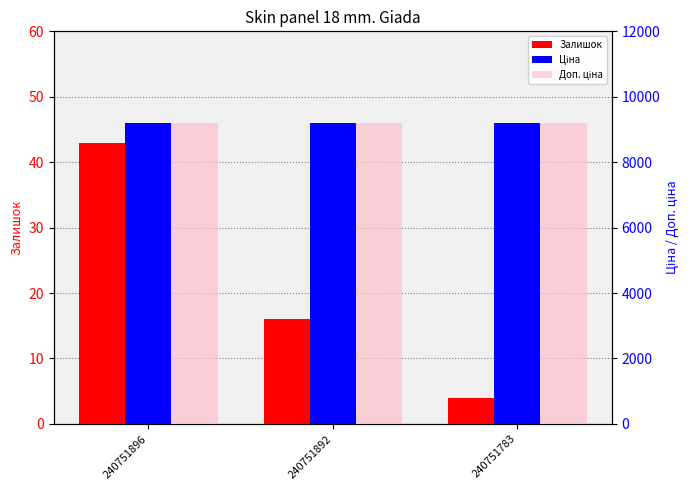

How many distinct data groups are displayed?

3